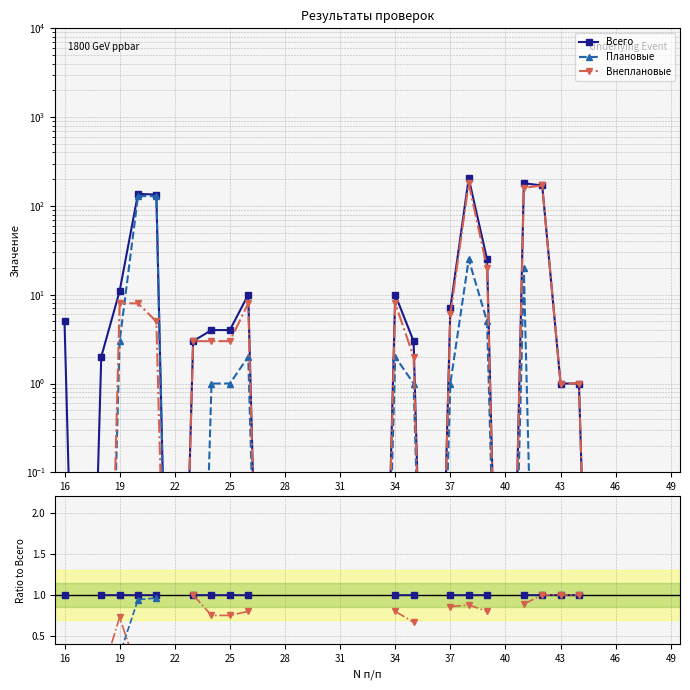

What are all the series names shown in the legend?

Всего, Плановые, Внеплановые